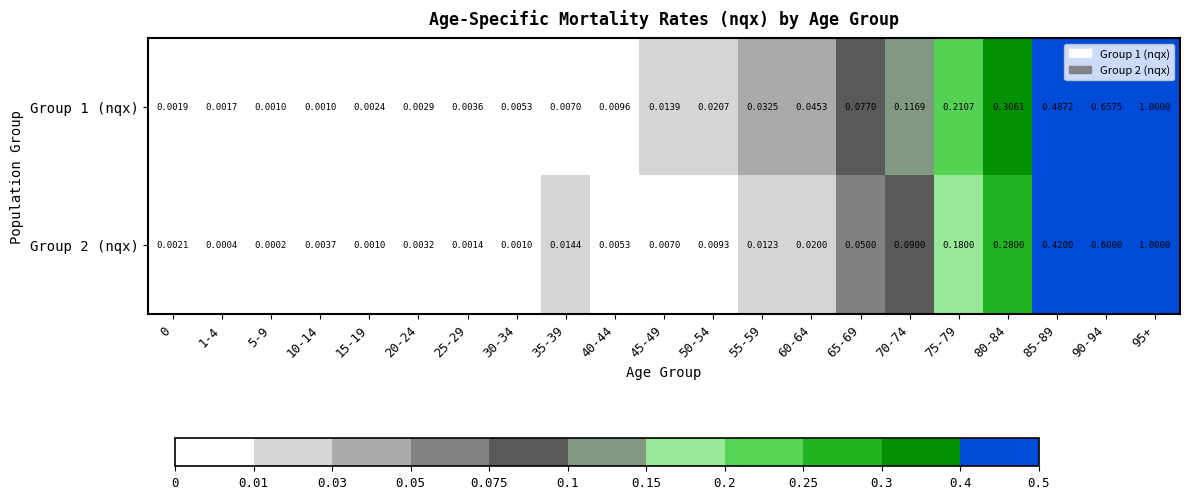

Is the value of Group 1 (nqx) at 15-19 greater than the value of Group 2 (nqx) at 55-59?

No